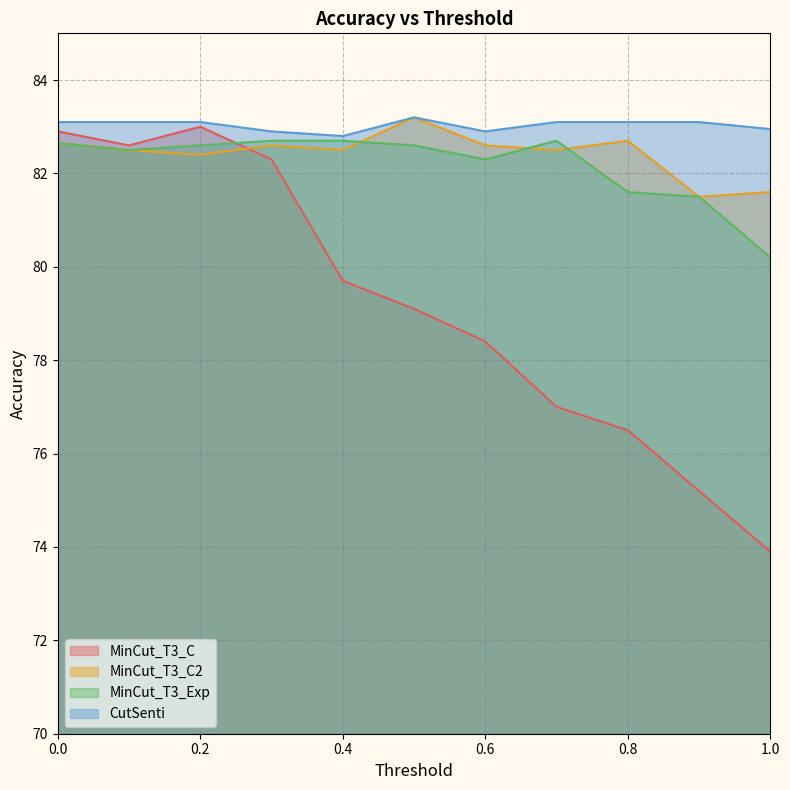

Which series has the largest range (max minus min)?

MinCut_T3_C